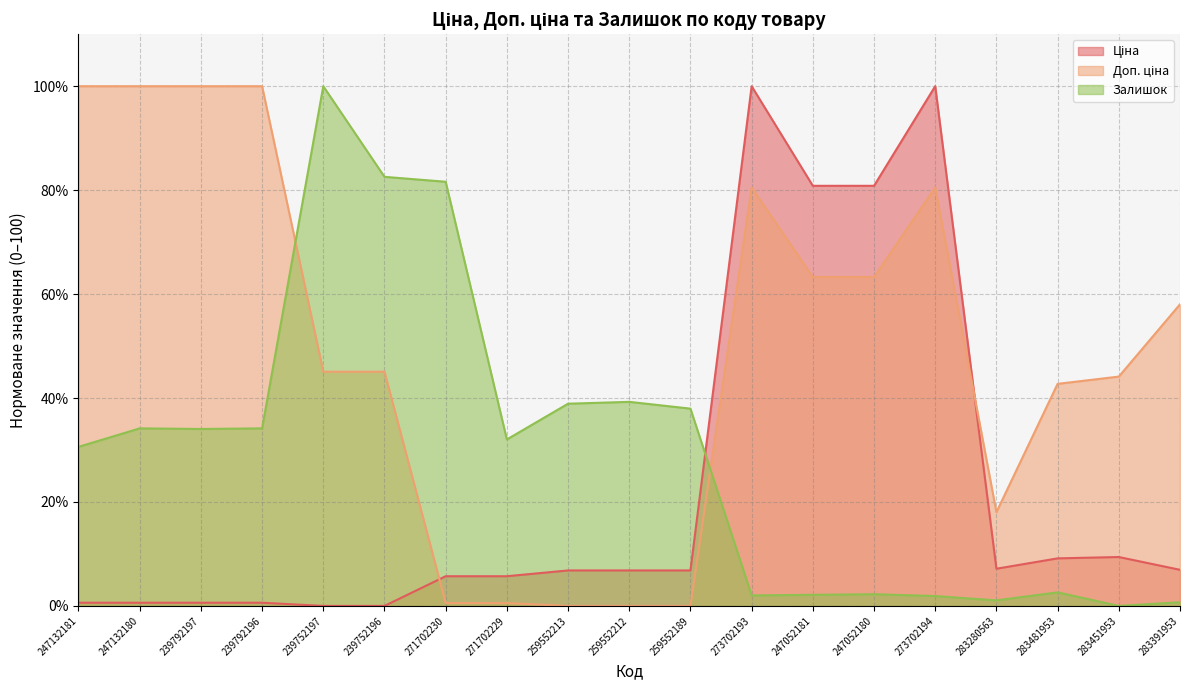

How many interior local valleys does the Ціна series have?

1